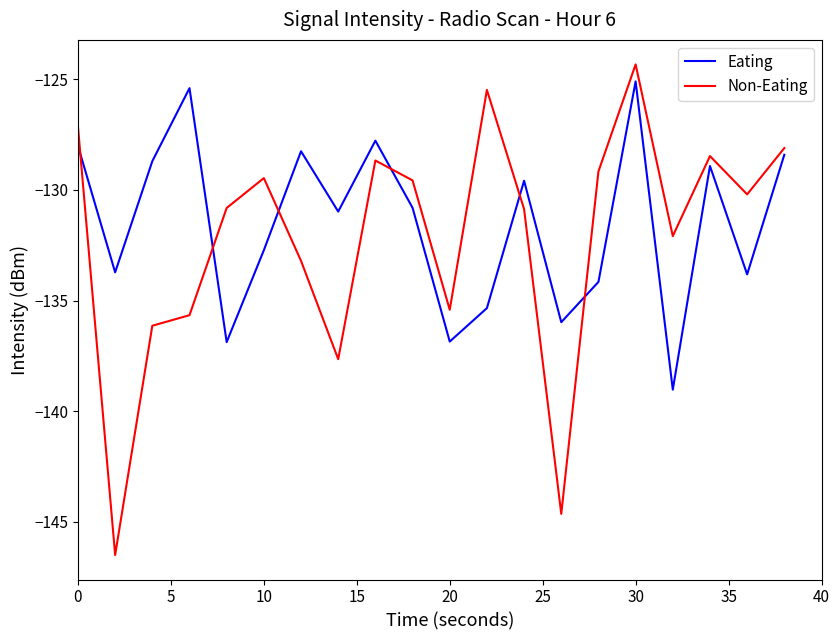

What is the greatest value displayed?

-124.3